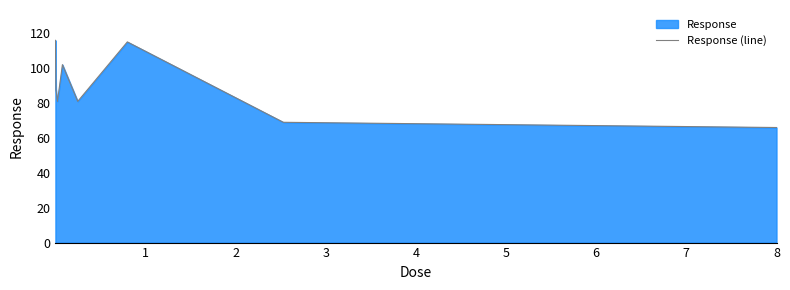

How many interior local peaks (higher than both neighbors) does the data have?

2